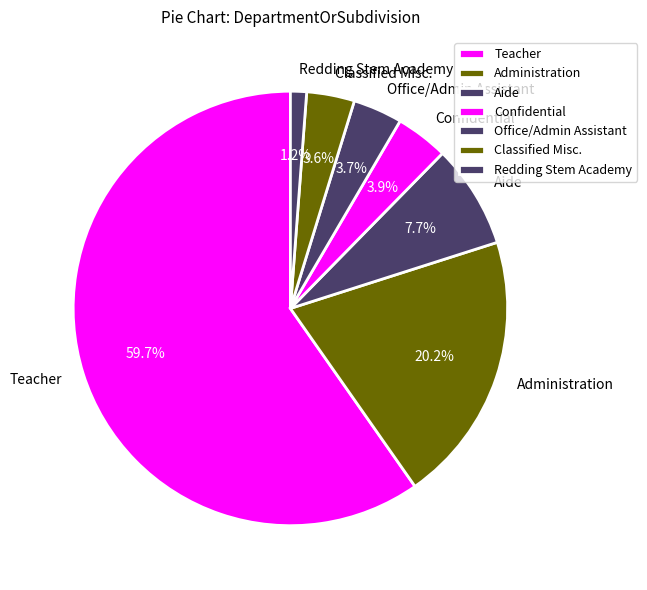

To the nearest percent, what is the difference between the Classified Misc. and Teacher slice percentages?

56%